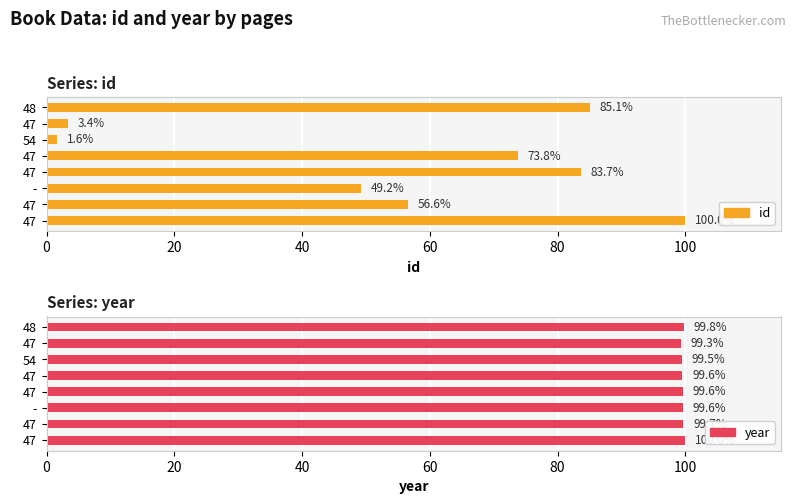

What position from the left is 80?

5